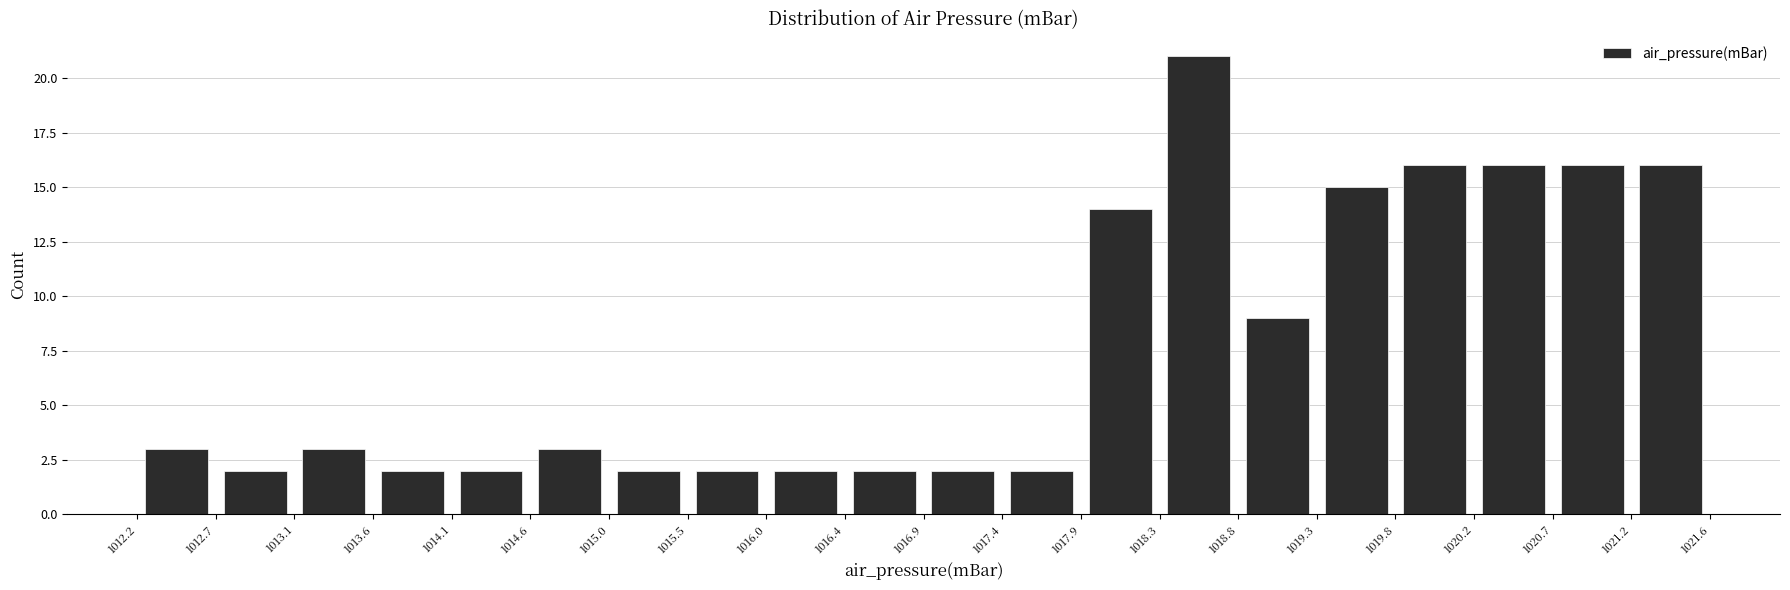

What is the height of the bar covering 1021.2 to 1021.6 on the x-axis? The values are not printed on the chart, so give them approximately, as read against the axis.

16